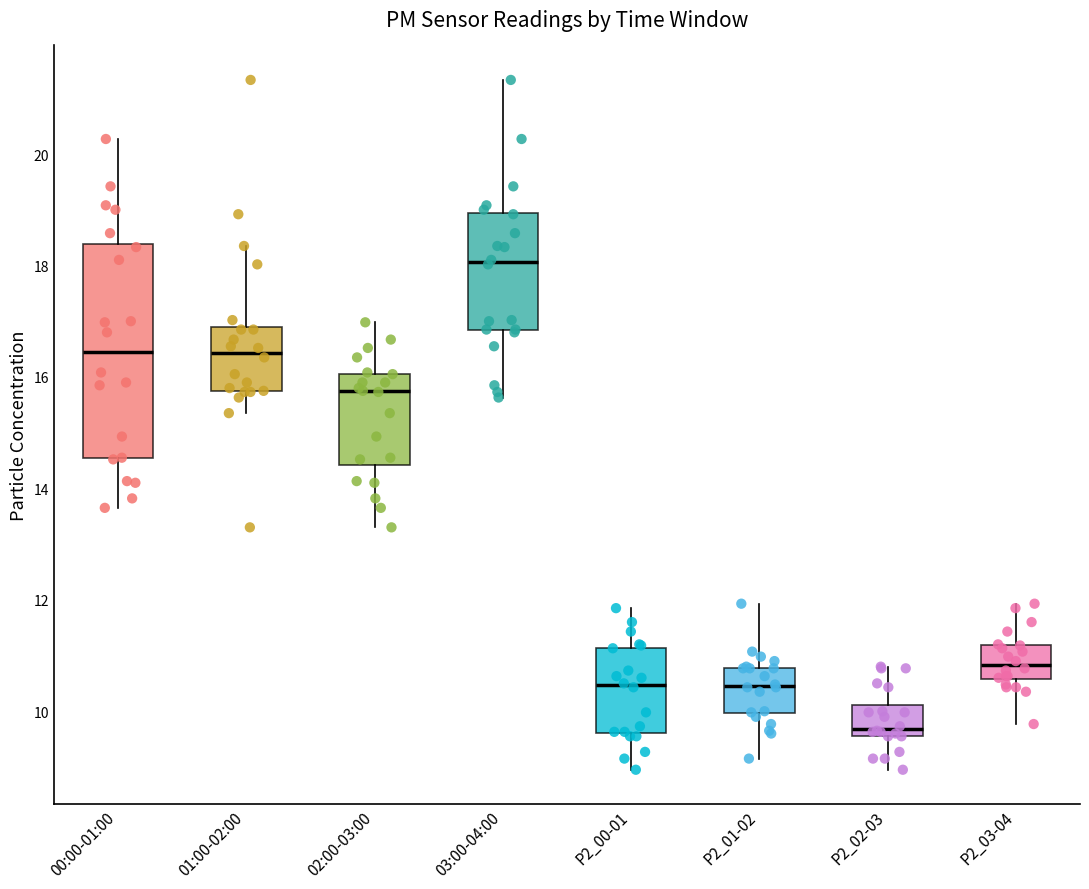

Which box has the lowest median line?

P2_02-03